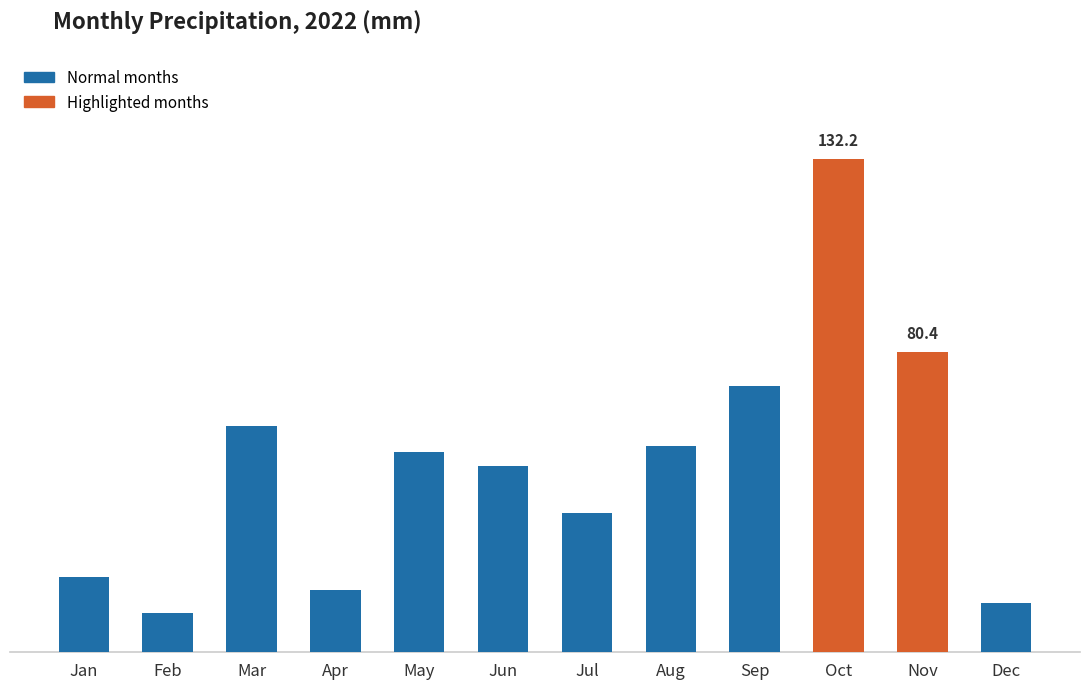

Rank the categories by value from highest to lowest.

Oct, Nov, Sep, Mar, Aug, May, Jun, Jul, Jan, Apr, Dec, Feb